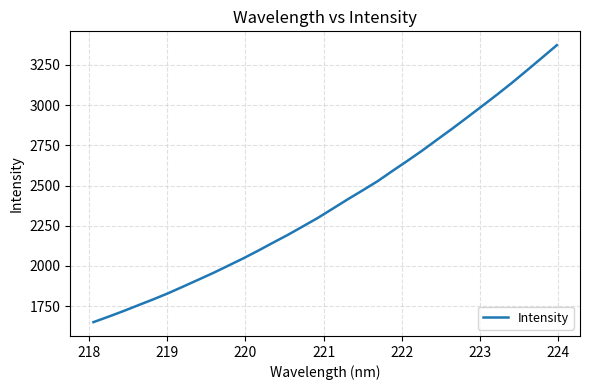

What is the difference between the second highest and second lowest values?

1608.8